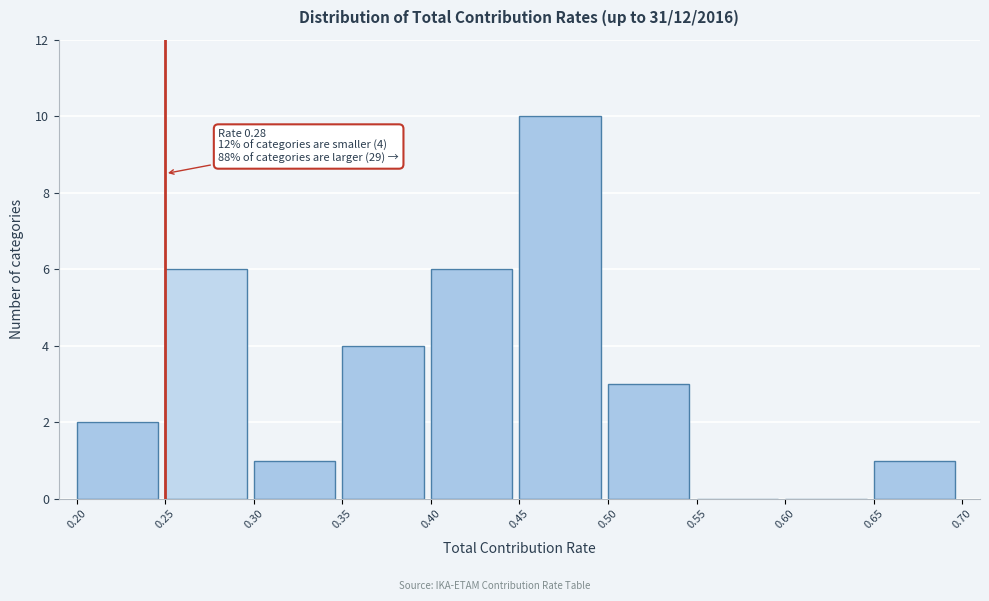

Which range on the x-axis has the tallest bar?

0.45 to 0.50